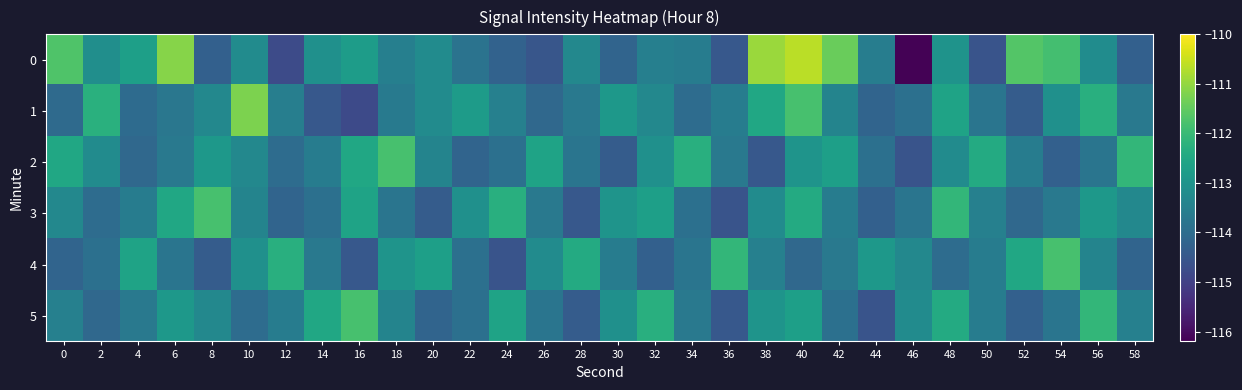

Which series changed the most between 16 and 54?

4